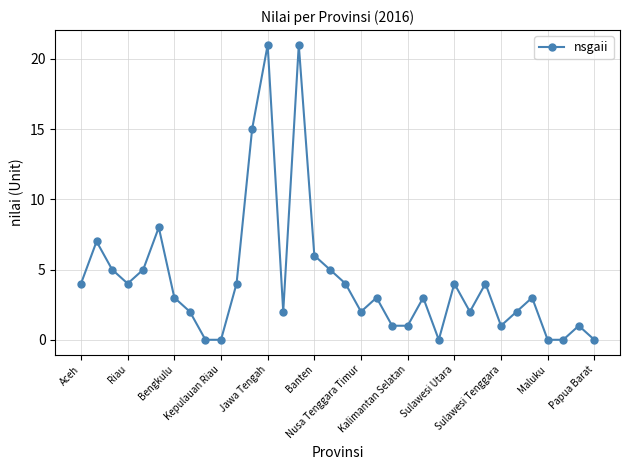

What is the sum of all values?

143